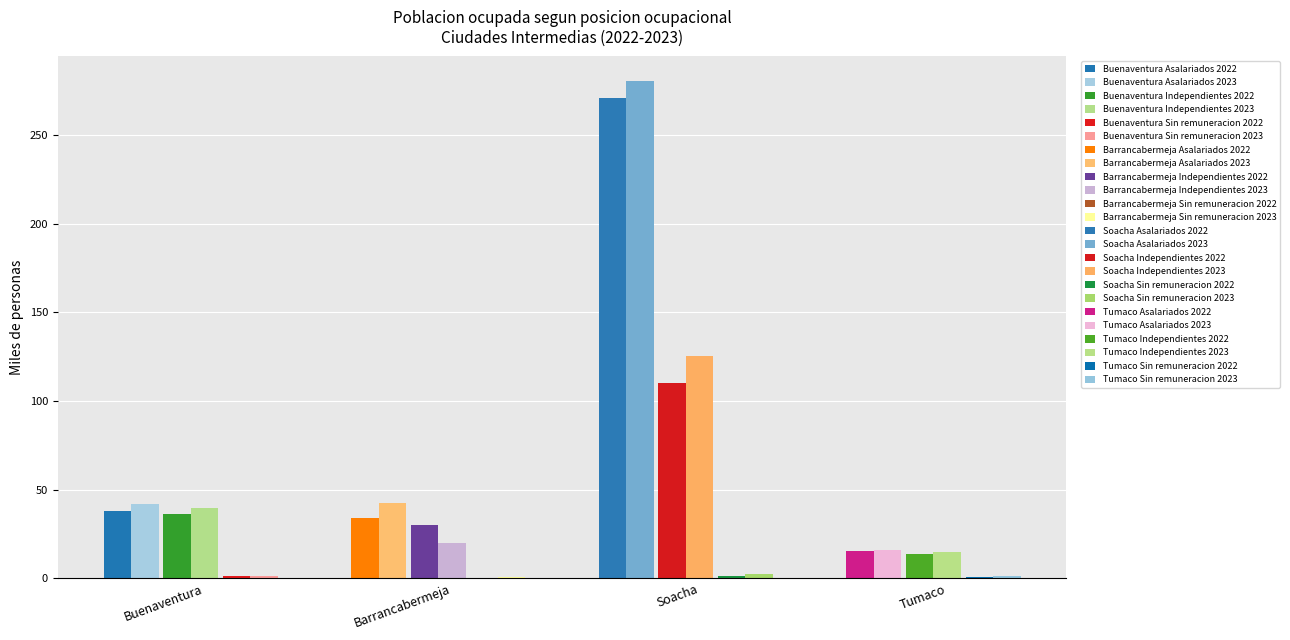

How many groups of bars are there?

4